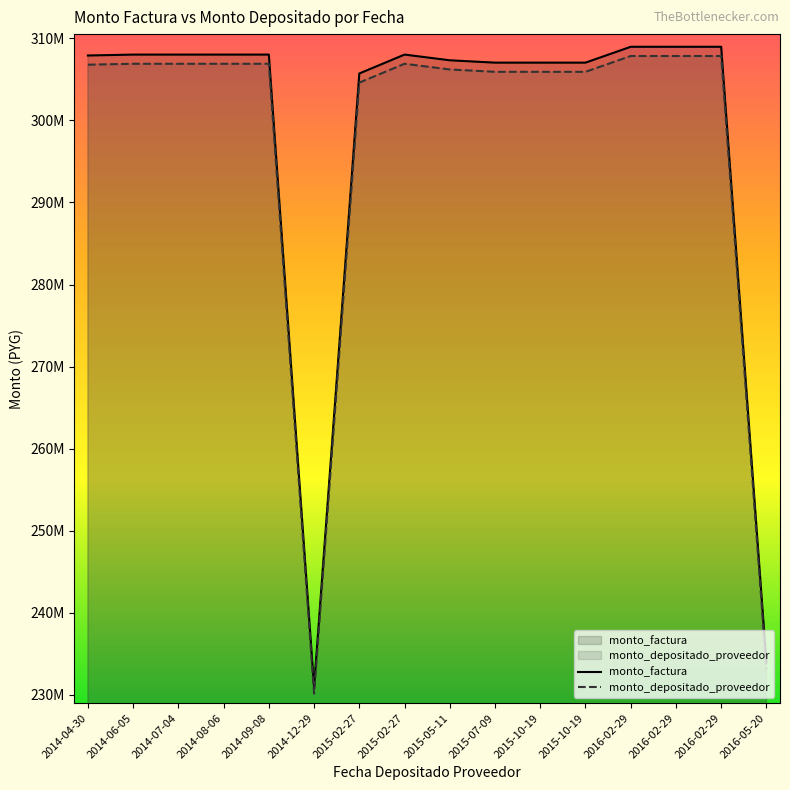

What is the average value of the monto_depositado_proveedor series?

297288811